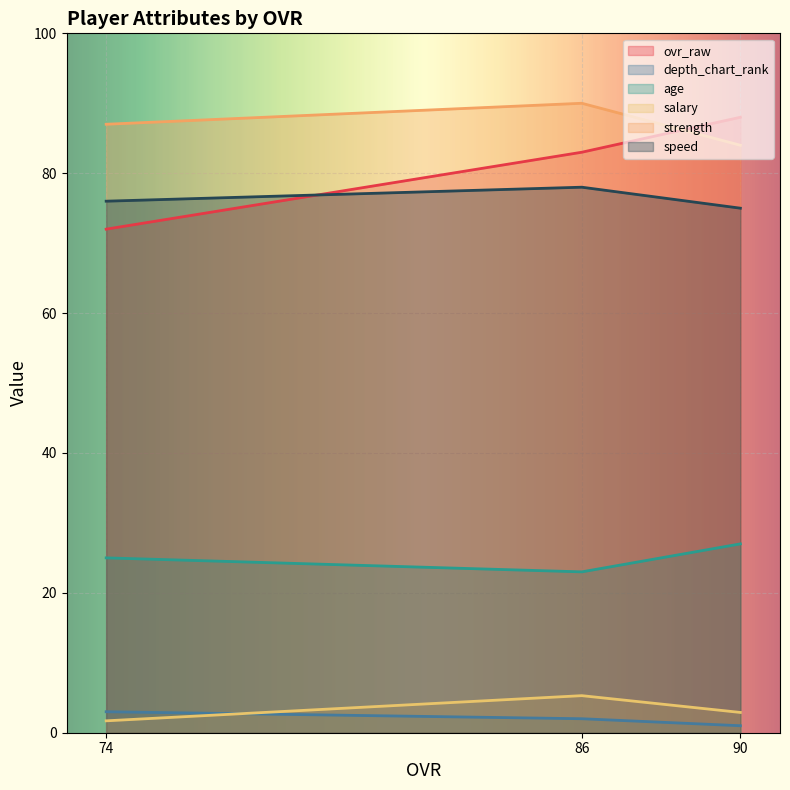

At which category is the sum across all series the highest?

86